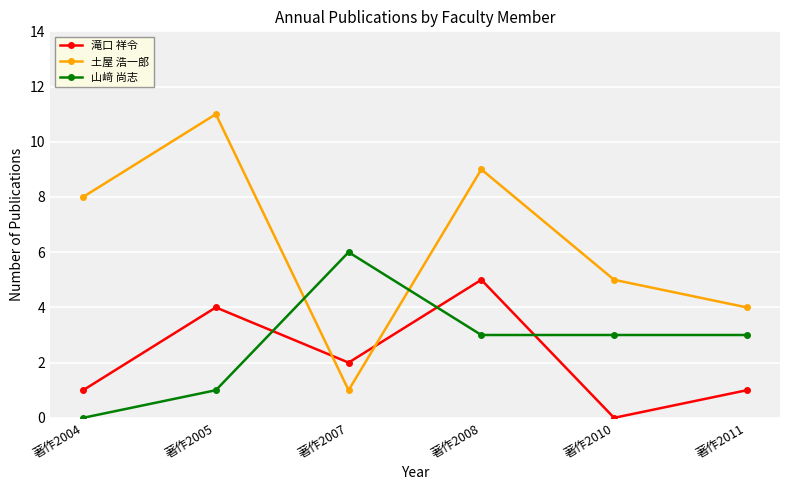

What is the approximate value of 滝口 祥令 at 著作2004?

1